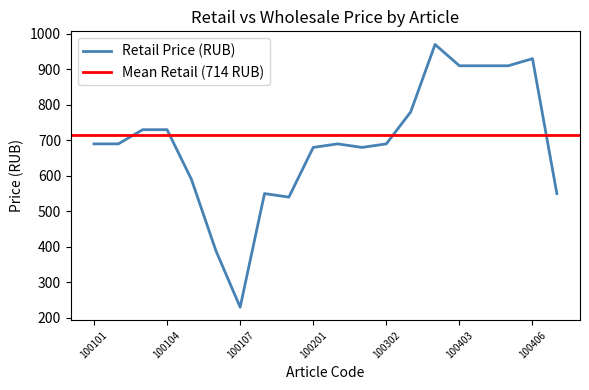

Reading right to left, what are all the values shown in this chart?

550	930	910	910	910	970	780	690	680	690	680	540	550	230	390	590	730	730	690	690